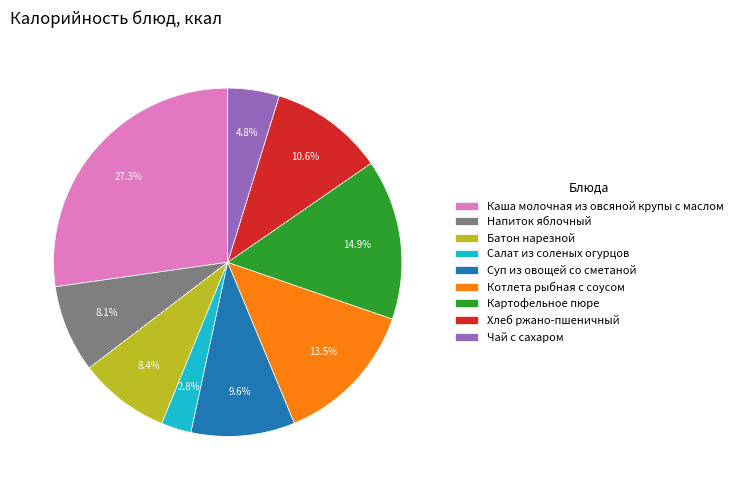

Which slice is the smallest?

Салат из соленых огурцов